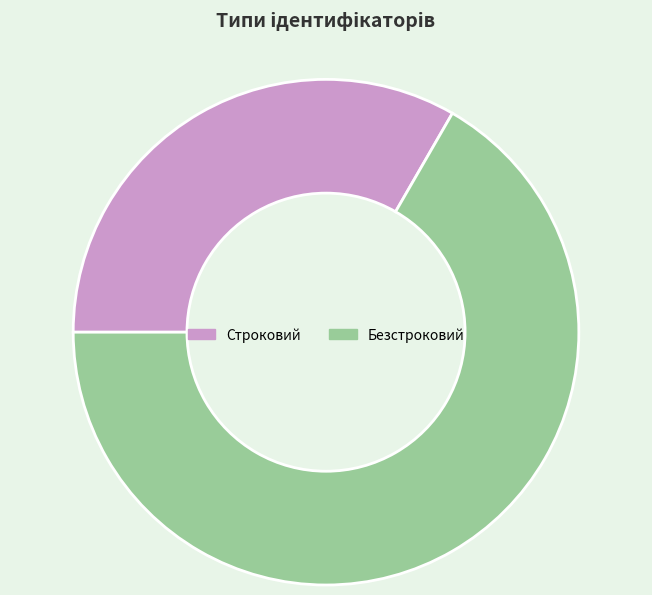

How many segments does this pie chart have?

2